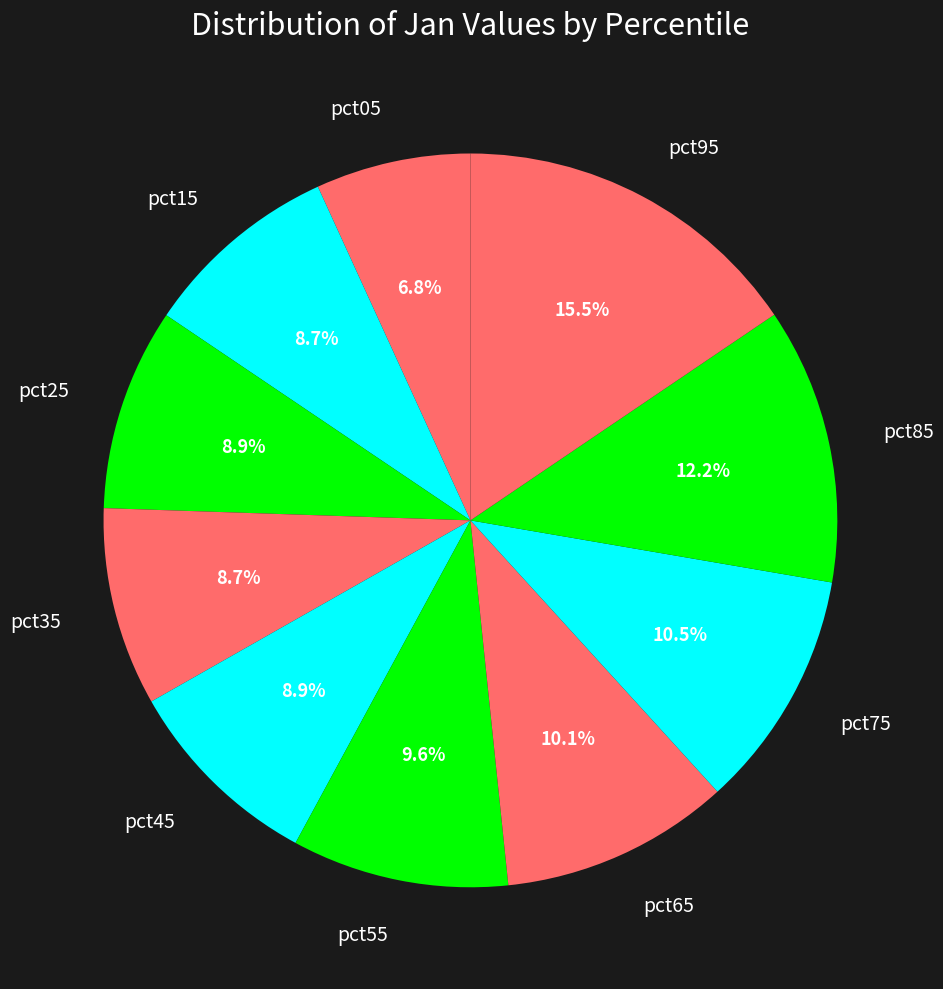

Between pct65 and pct35, which is larger?

pct65